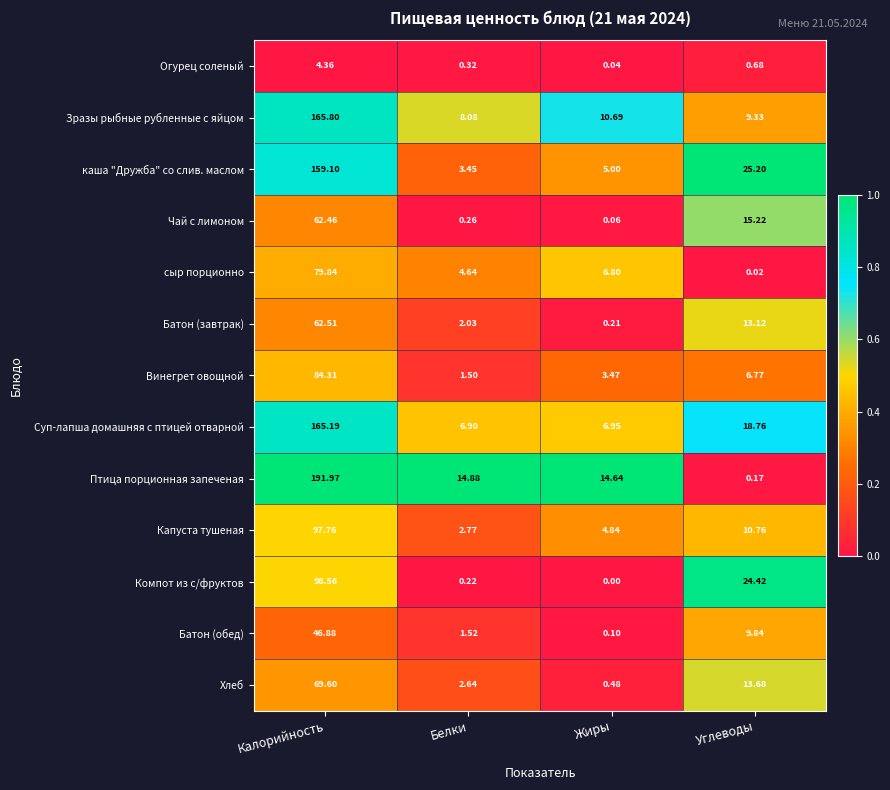

At Углеводы, list the series in order from largest to smallest.

каша "Дружба" со слив. маслом, Компот из с/фруктов, Суп-лапша домашняя с птицей отварной, Чай с лимоном, Хлеб, Батон (завтрак), Капуста тушеная, Батон (обед), Зразы рыбные рубленные с яйцом, Винегрет овощной, Огурец соленый, Птица порционная запеченая, сыр порционно